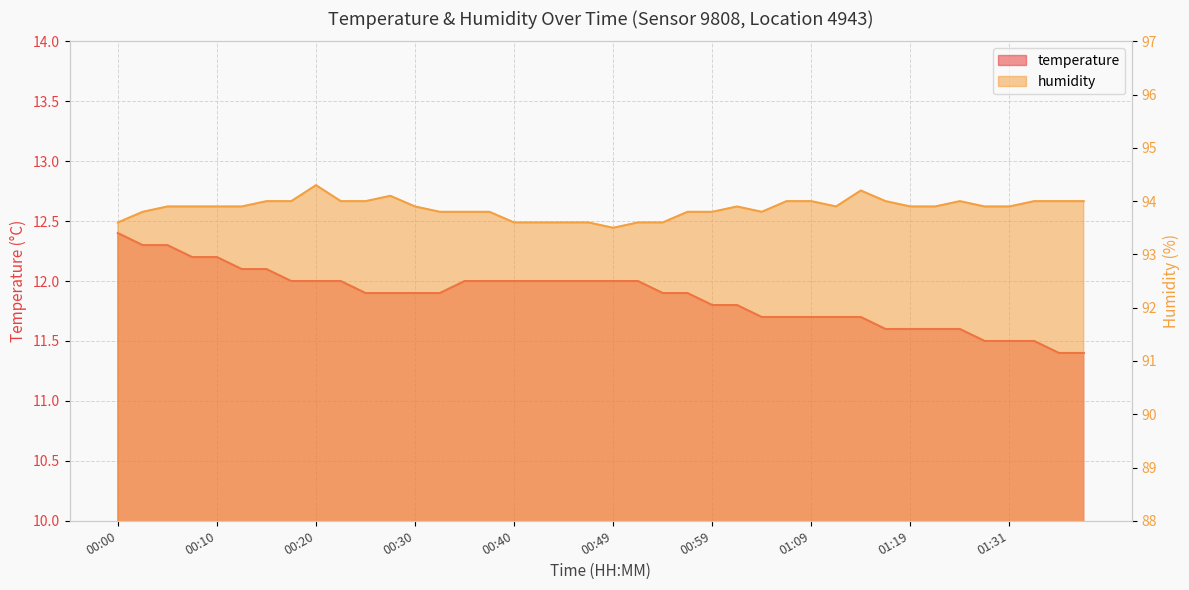

At how many categories does at least one series exceed 64?

40